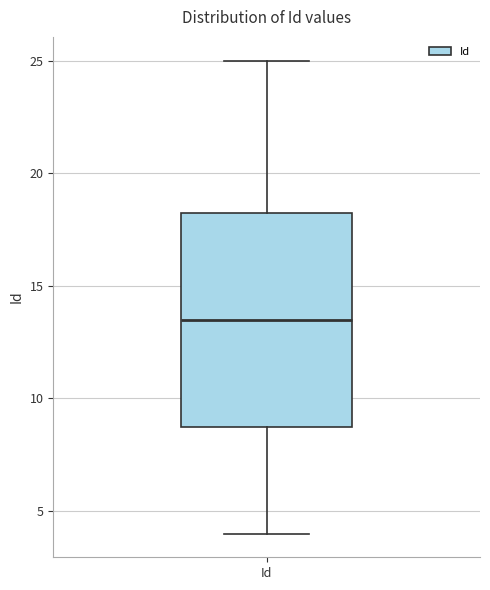

Where does the lower whisker of the box for Id end on the y-axis? The values are not printed on the chart, so give them approximately, as read against the axis.

4.0